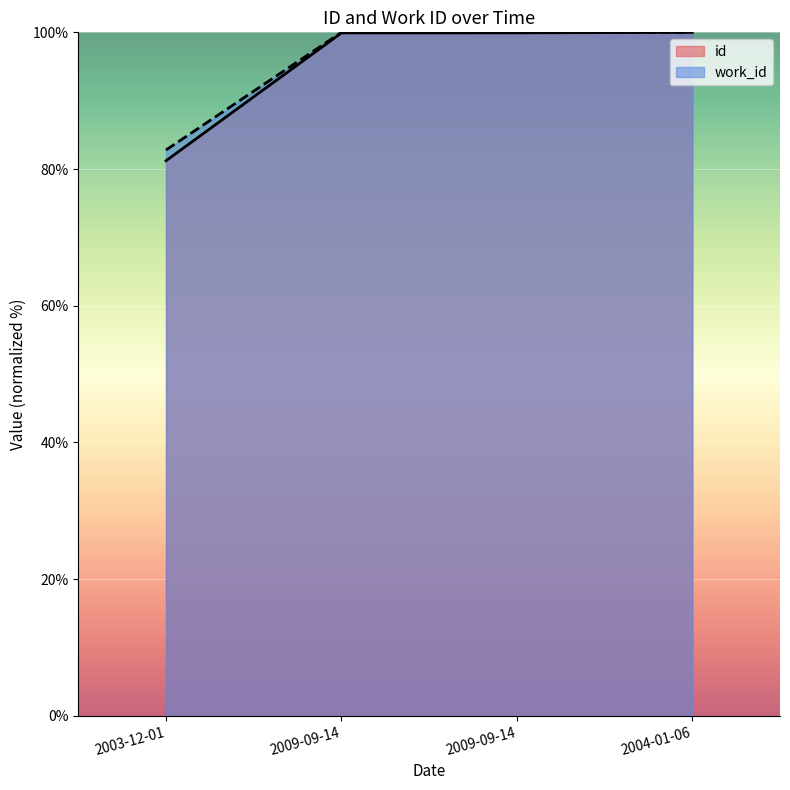

Reading left to right, transcribe all the data shown in this chart.

id: 81.2	99.9	99.9	100.0
work_id: 82.8	100.0	100.0	100.0